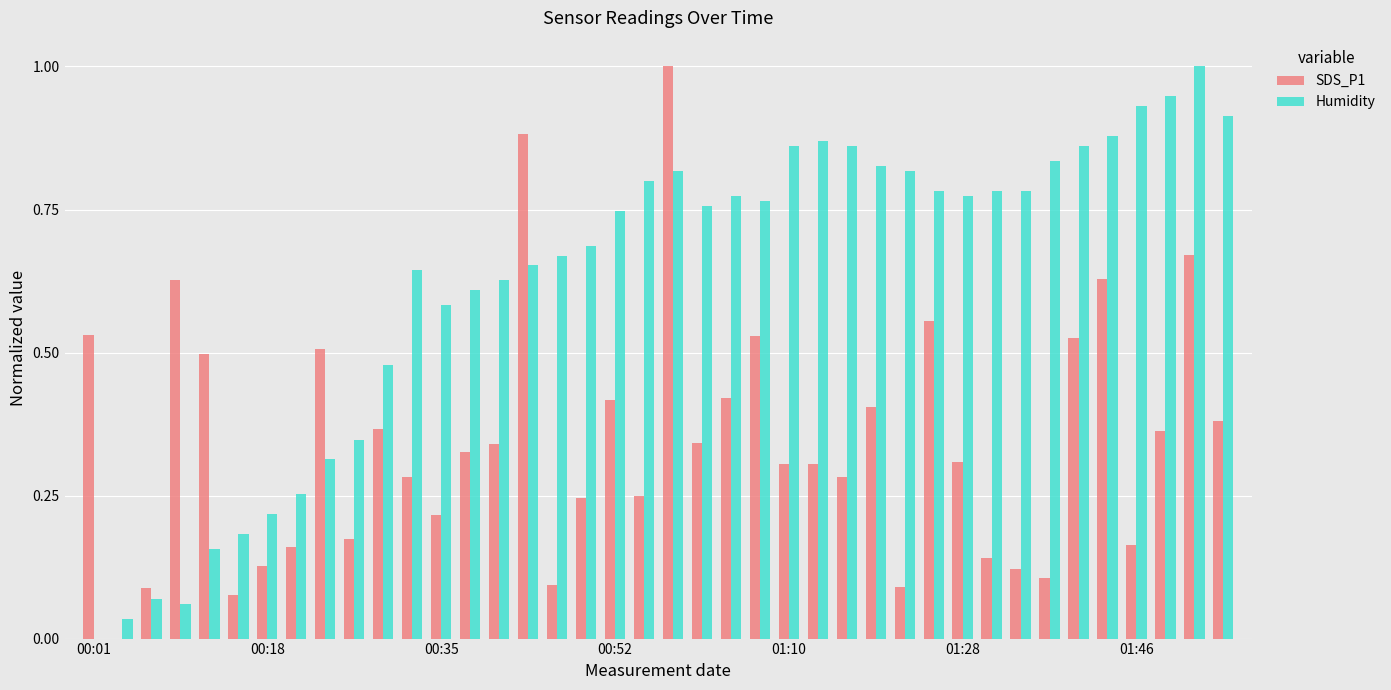

What is the maximum value shown in the chart?

1.0